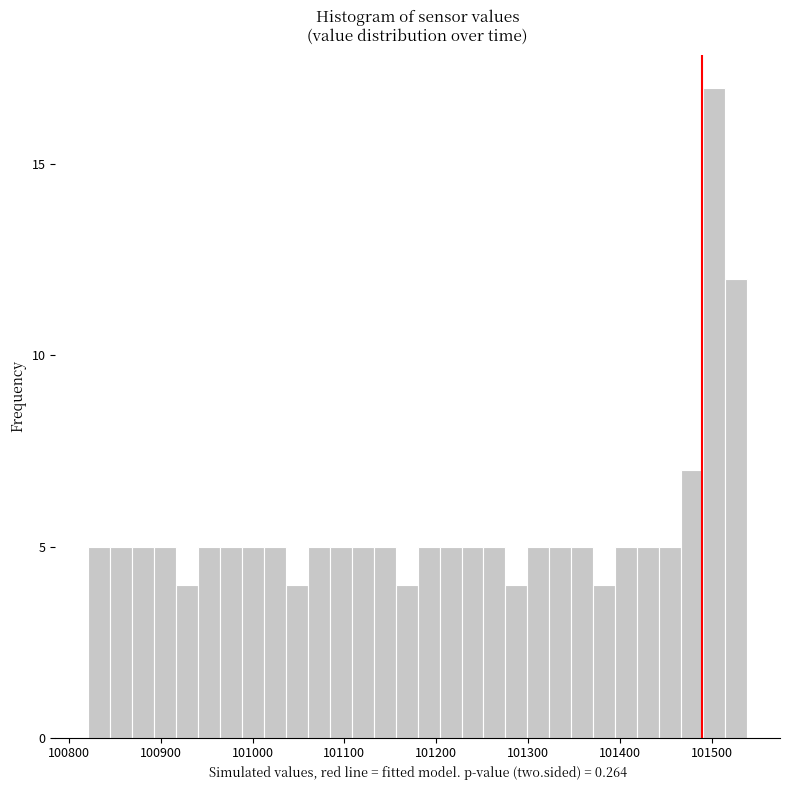

Around what value on the x-axis is the tallest bar? Give the approximate position of its centre, as read against the axis.

101500